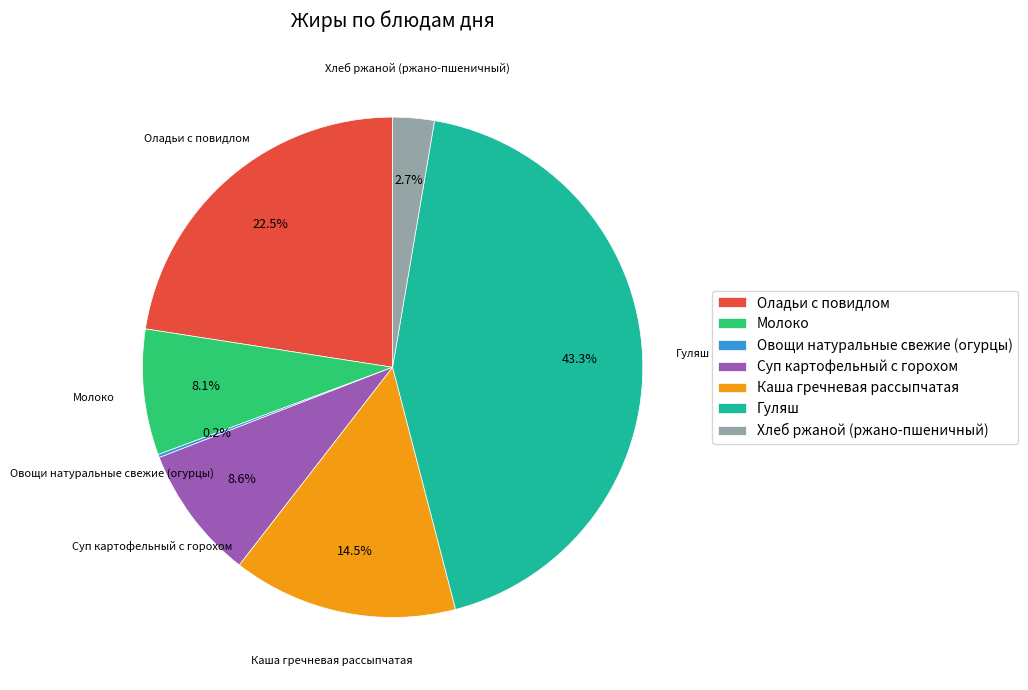

Is it true that Хлеб ржаной (ржано-пшеничный) is 3% of the pie?

True